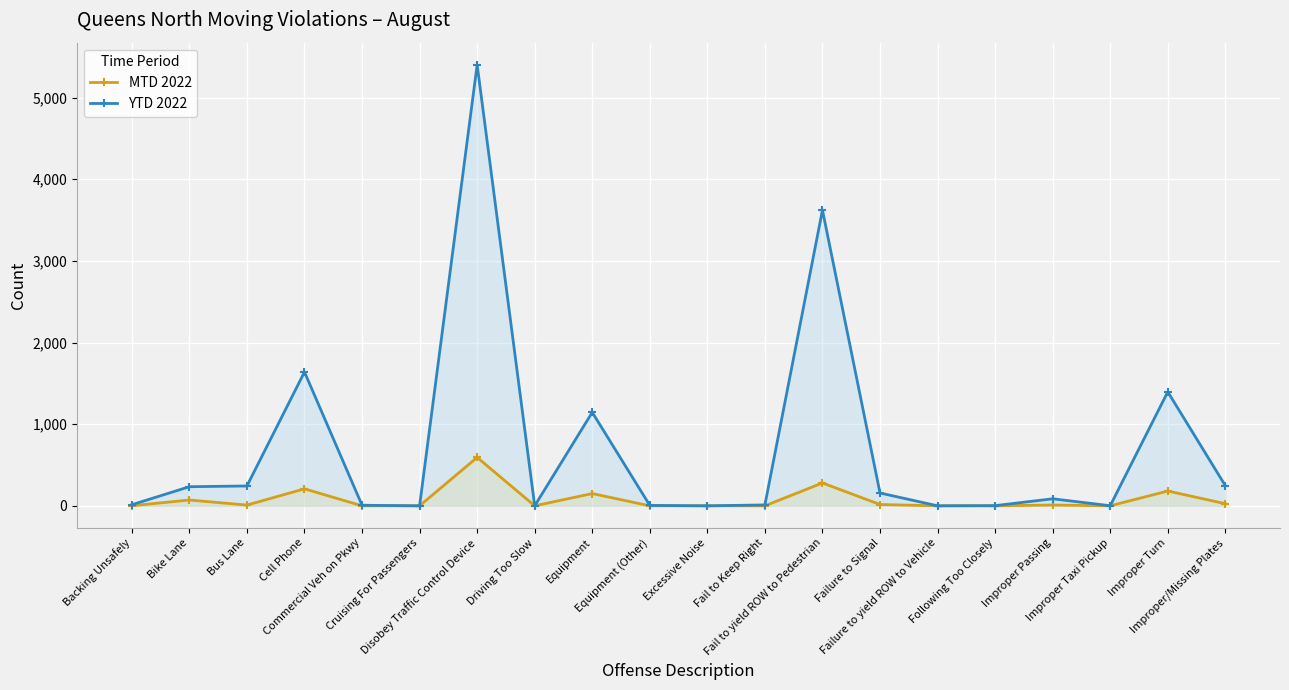

What is the sum of the YTD 2022 values at Failure to yield ROW to Vehicle and Bike Lane?

234